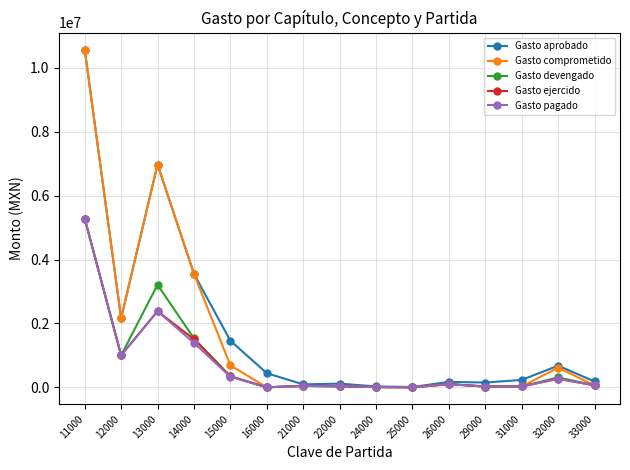

Between 13000 and 22000, which series saw the biggest shift?

Gasto comprometido